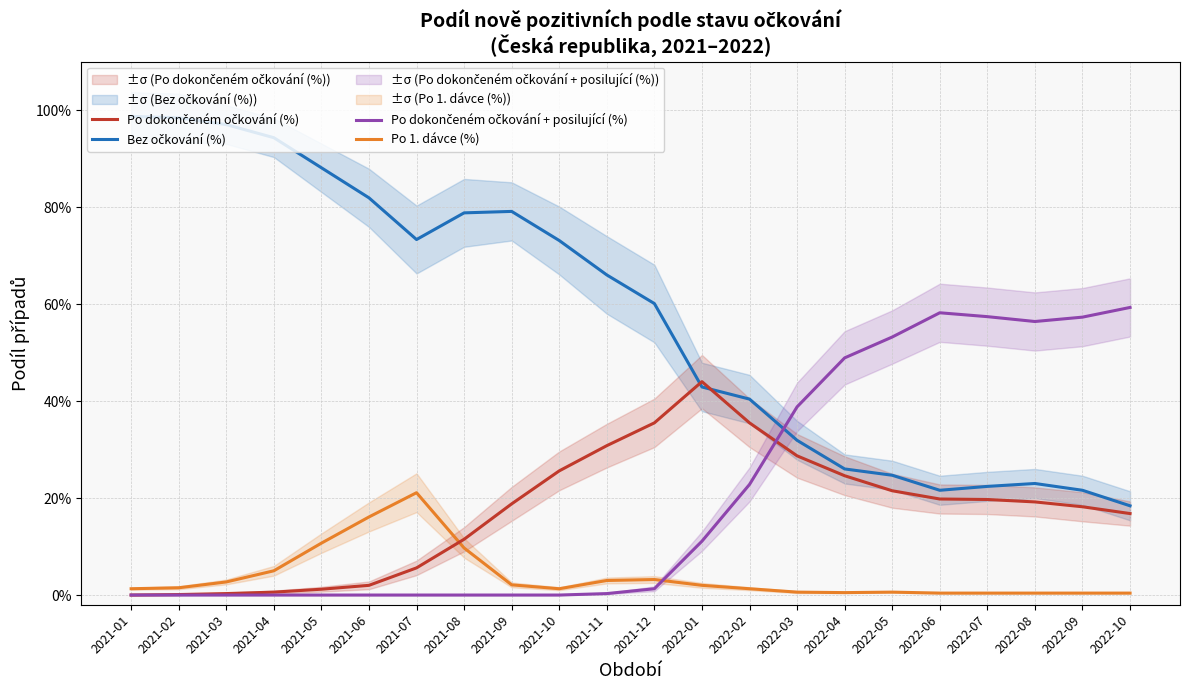

At which label is Po dokončeném očkování (%) closest to 0?

2021-01